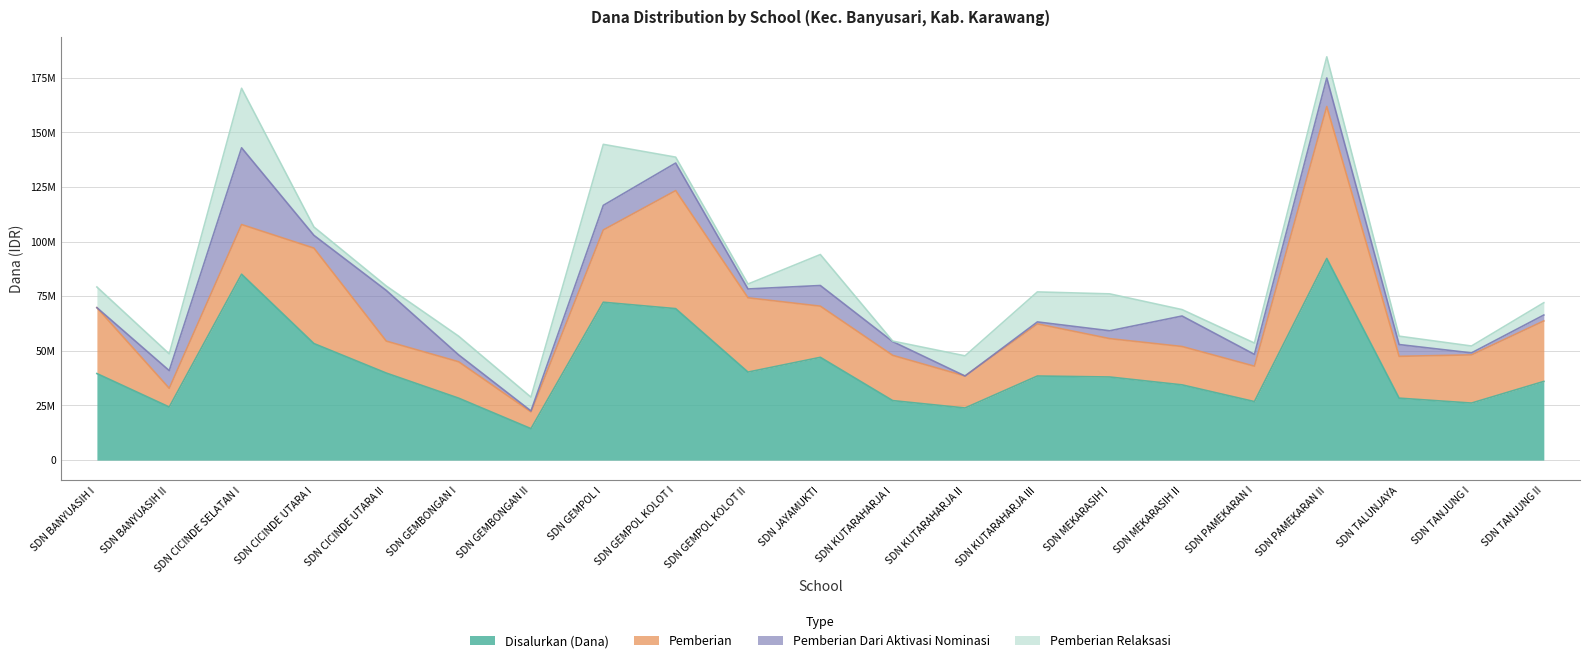

What is the sum of all Pemberian Dari Aktivasi Nominasi values?

165375000